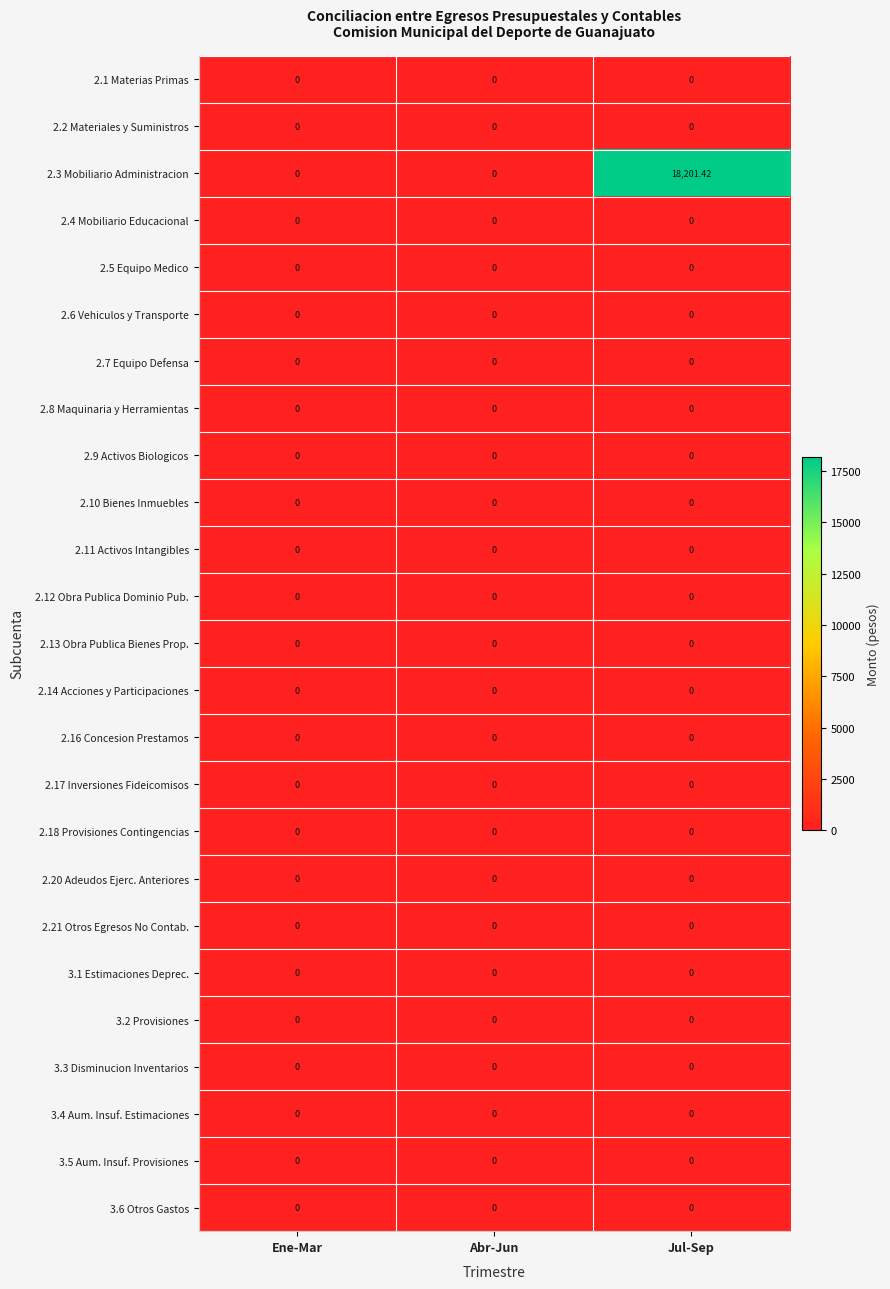

How many categories are shown in the chart?

3